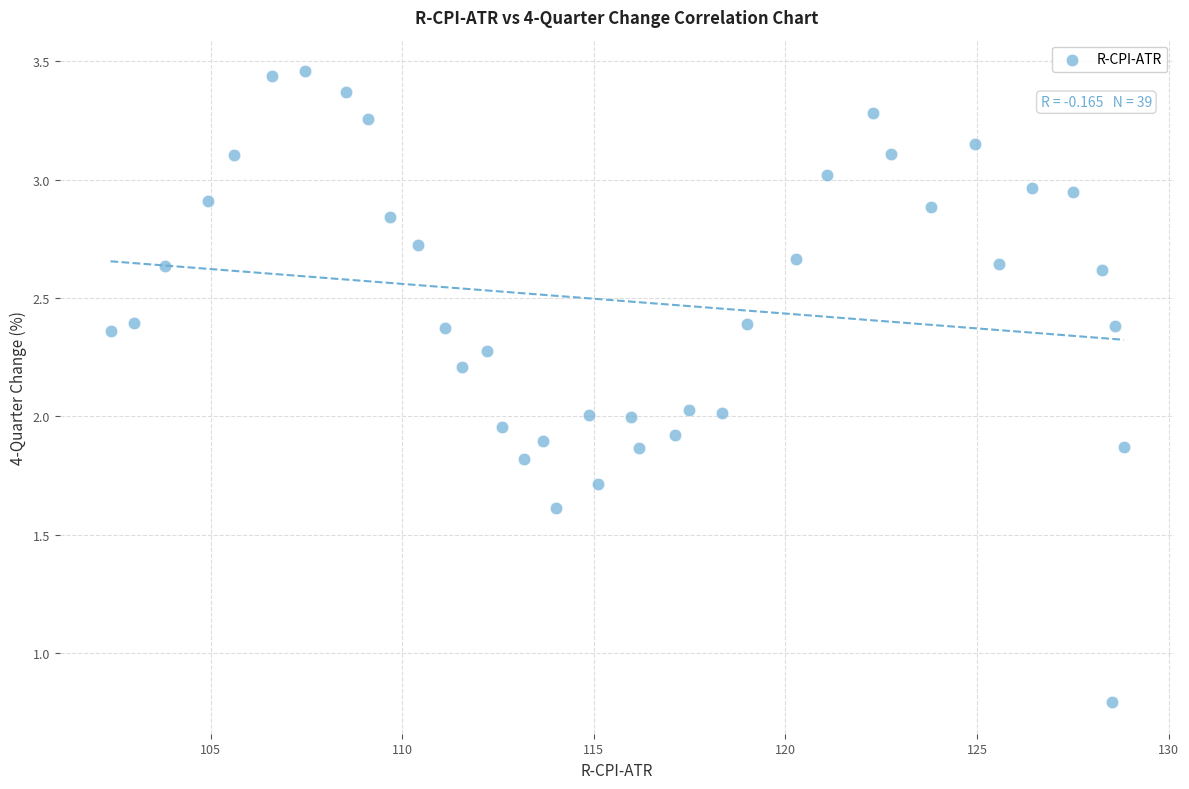

What is the range of X values (max minus min)?

26.4